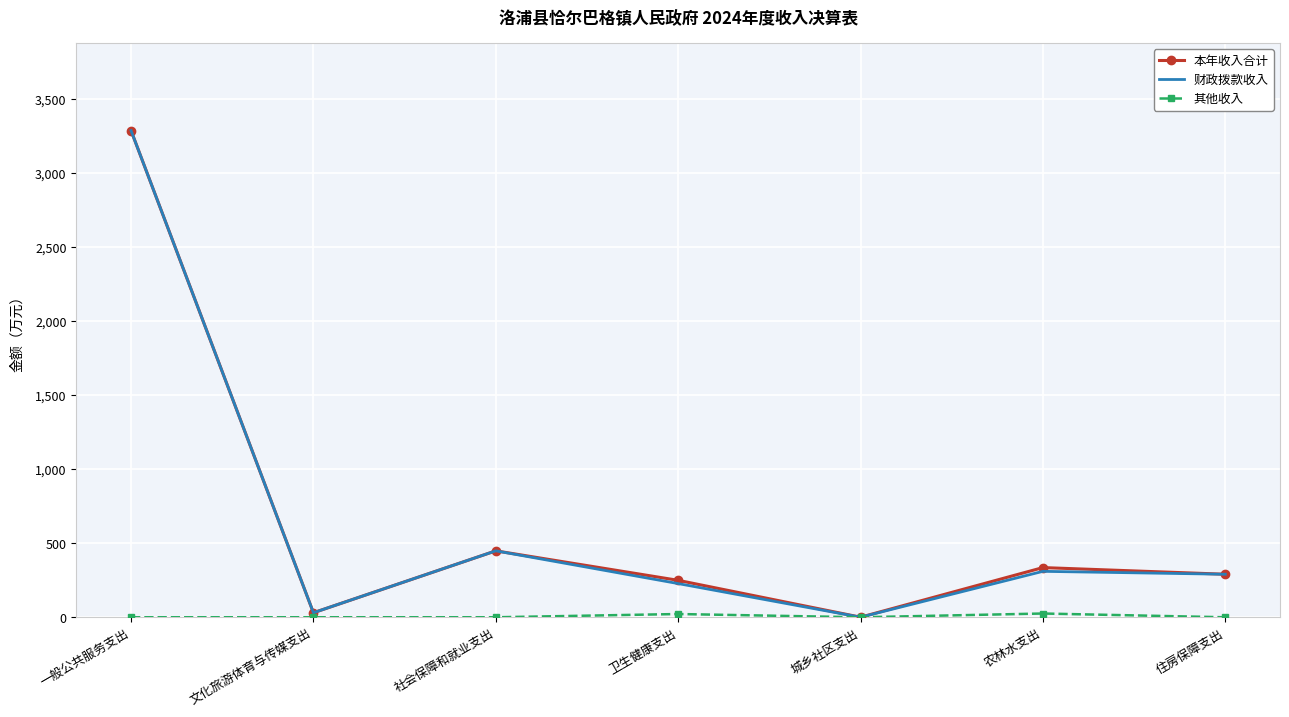

True or false: 本年收入合计 has a value of 449.0 at 社会保障和就业支出.

True